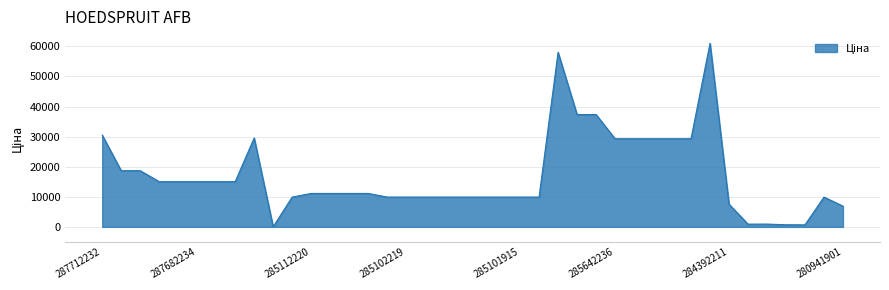

What is the maximum value shown in the chart?

61024.7